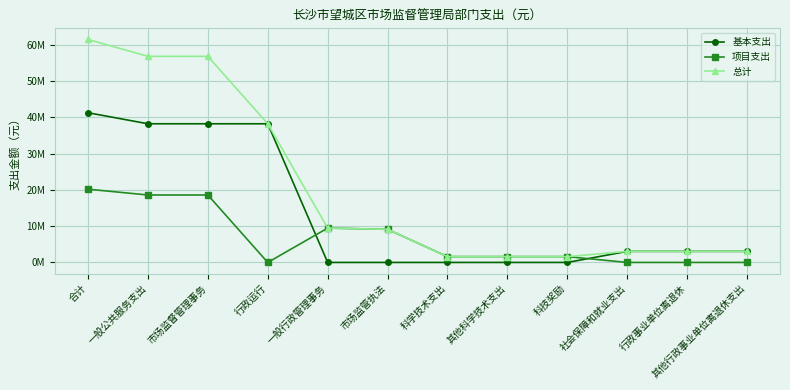

List the series in order of their peak value, highest first.

总计, 基本支出, 项目支出